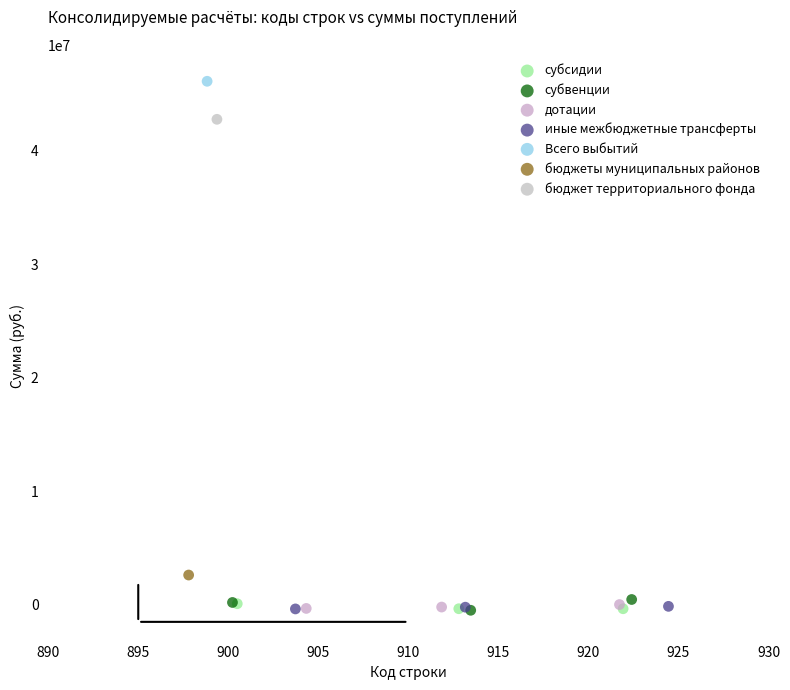

What are all the series names shown in the legend?

субсидии, субвенции, дотации, иные межбюджетные трансферты, Всего выбытий, бюджеты муниципальных районов, бюджет территориального фонда